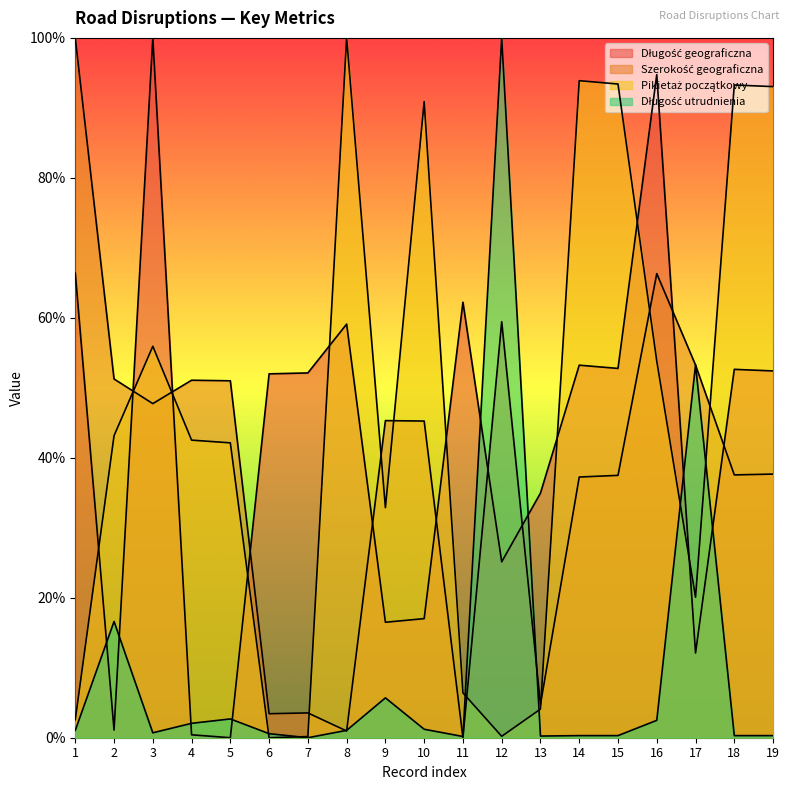

Which category has the highest value in the Długość geograficzna series?

3